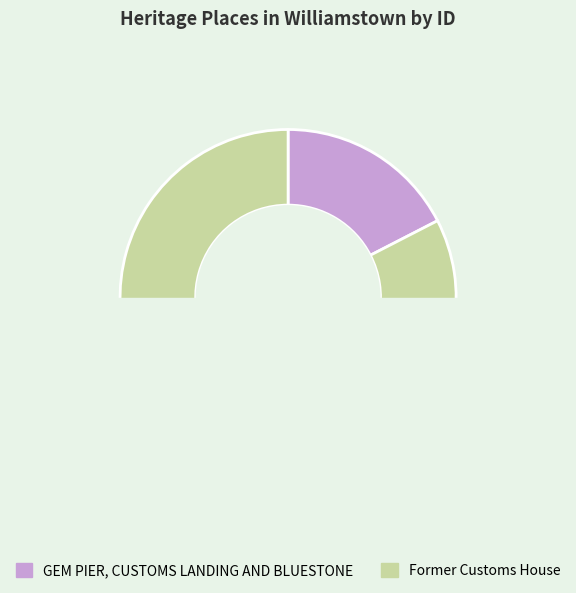

Is there a majority slice in this chart?

Yes